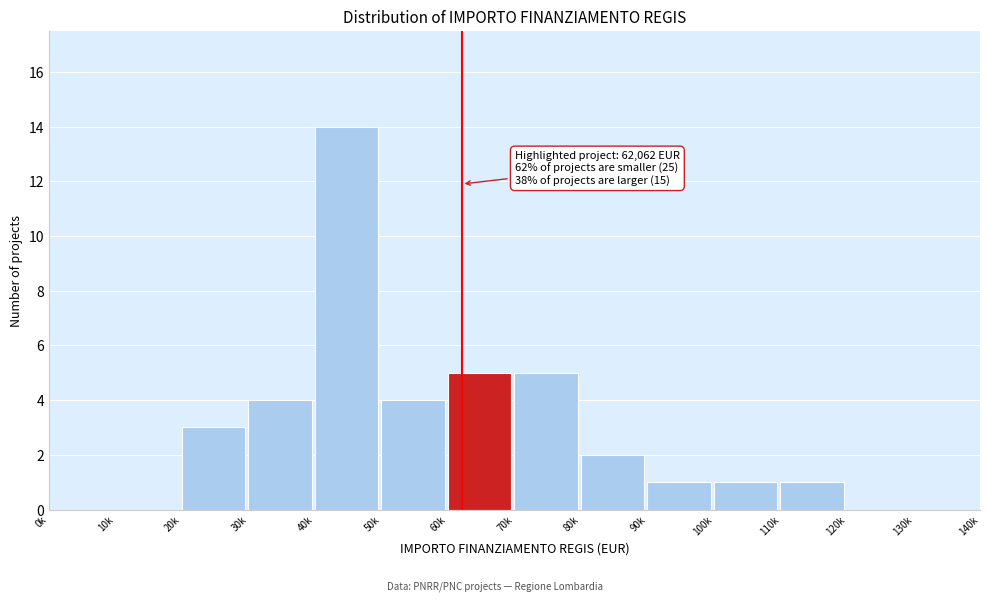

Reading left to right, extract all data points from this chart.

0k=0	10k=0	20k=3	30k=4	40k=14	50k=4	60k=5	70k=5	80k=2	90k=1	100k=1	110k=1	120k=0	130k=0